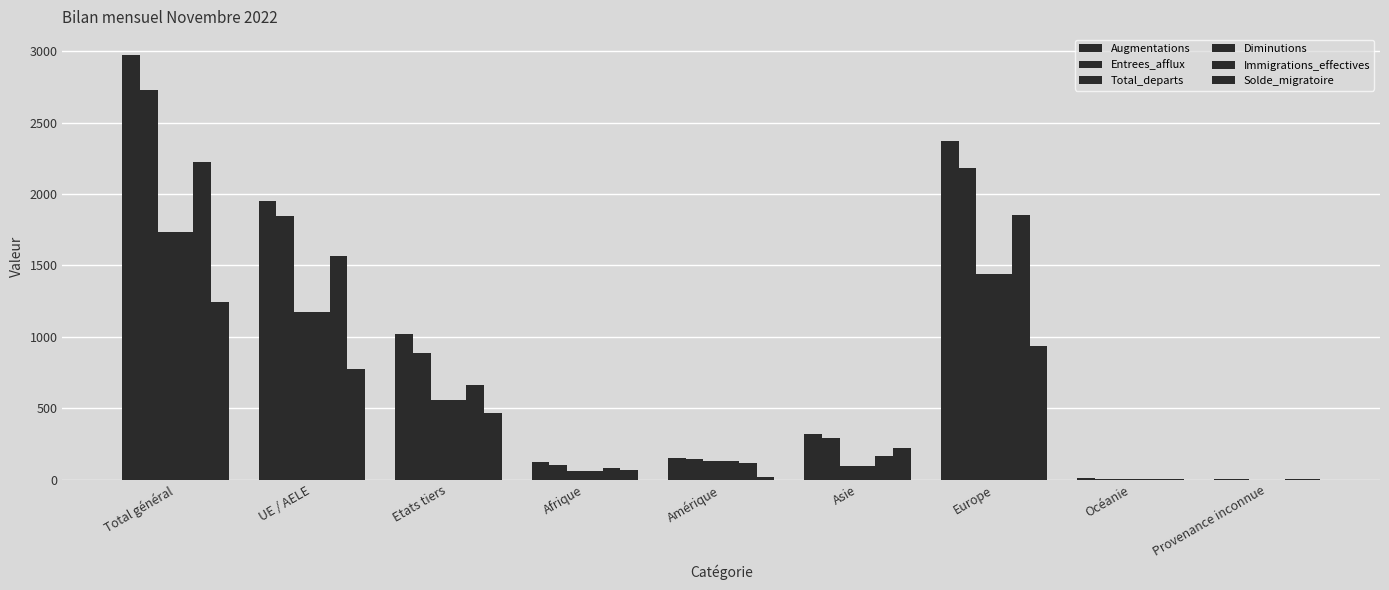

Reading left to right, what are all the values shown in this chart?

Augmentations: 2971	1952	1019	122	150	317	2373	8	1
Entrees_afflux: 2727	1843	884	102	141	293	2183	7	1
Total_departs: 1731	1176	555	57	133	96	1439	6	0
Diminutions: 1731	1176	555	57	133	96	1439	6	0
Immigrations_effectives: 2226	1563	663	82	119	164	1853	7	1
Solde_migratoire: 1240	776	464	65	17	221	934	2	1